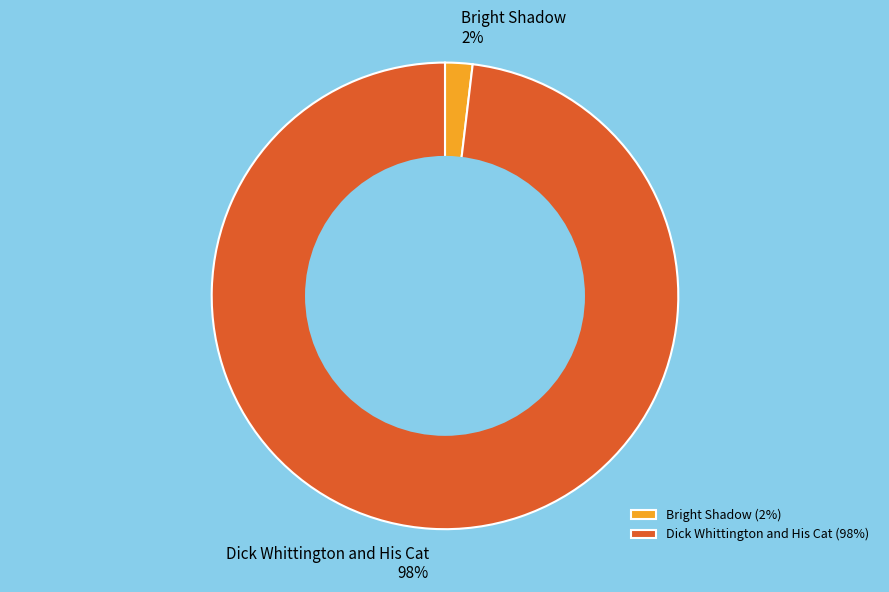

To the nearest percent, what is the average slice percentage?

50%